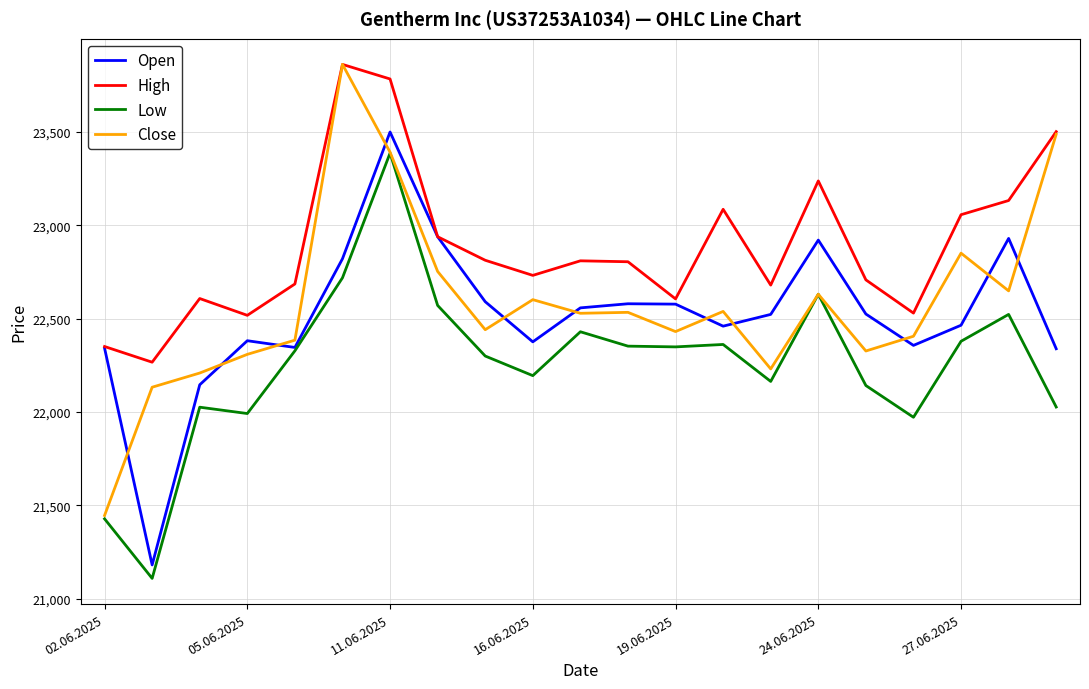

What is the smallest value displayed?

21108